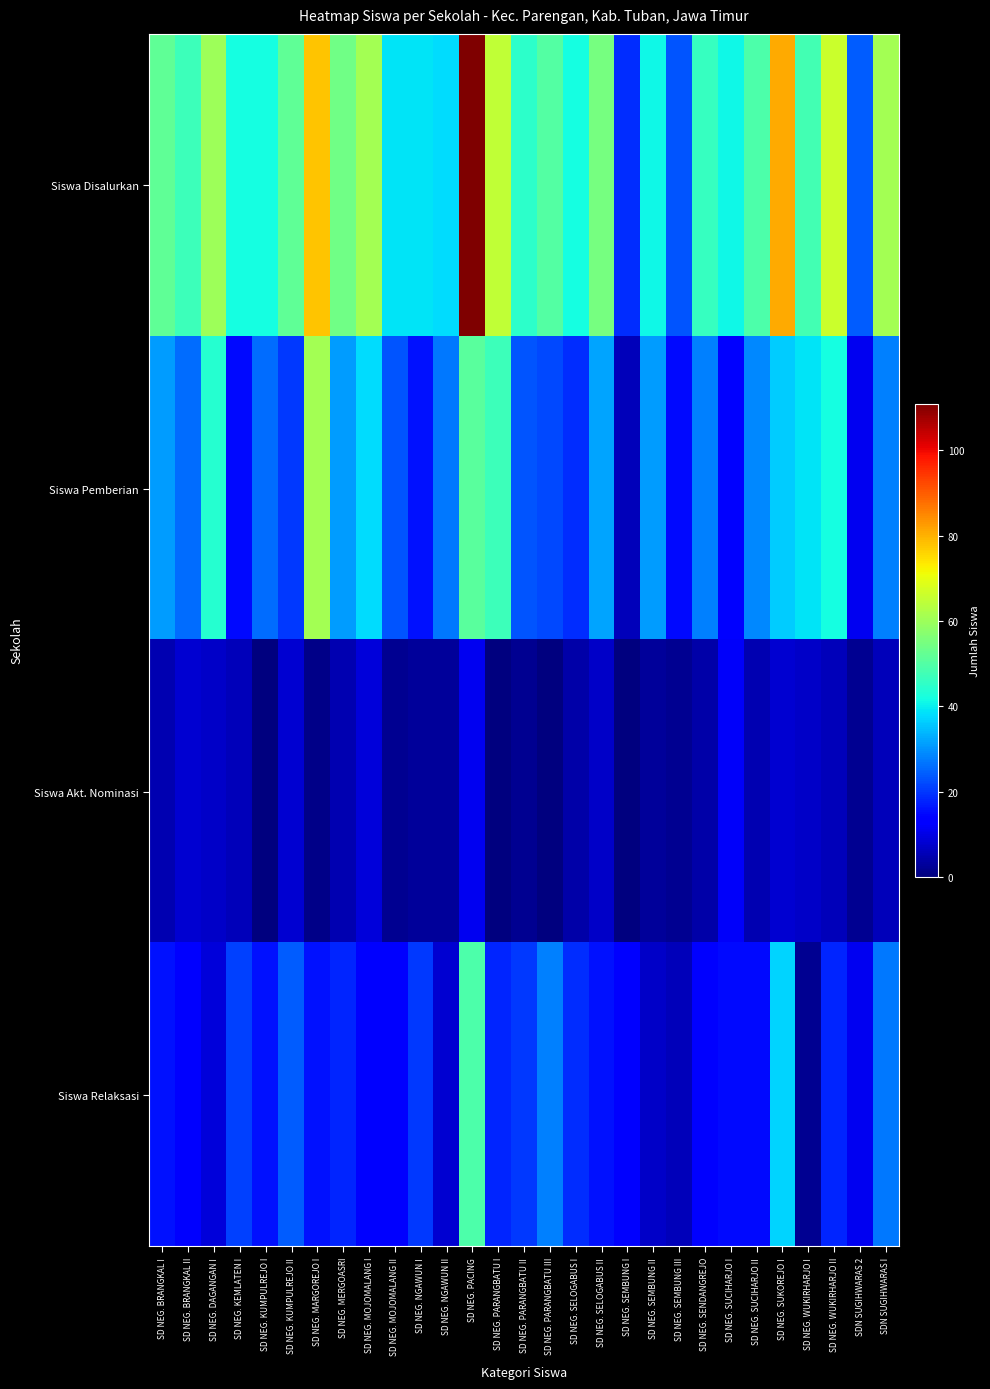

At which category does the chart reach its minimum across all series?

SD NEG. KUMPULREJO I